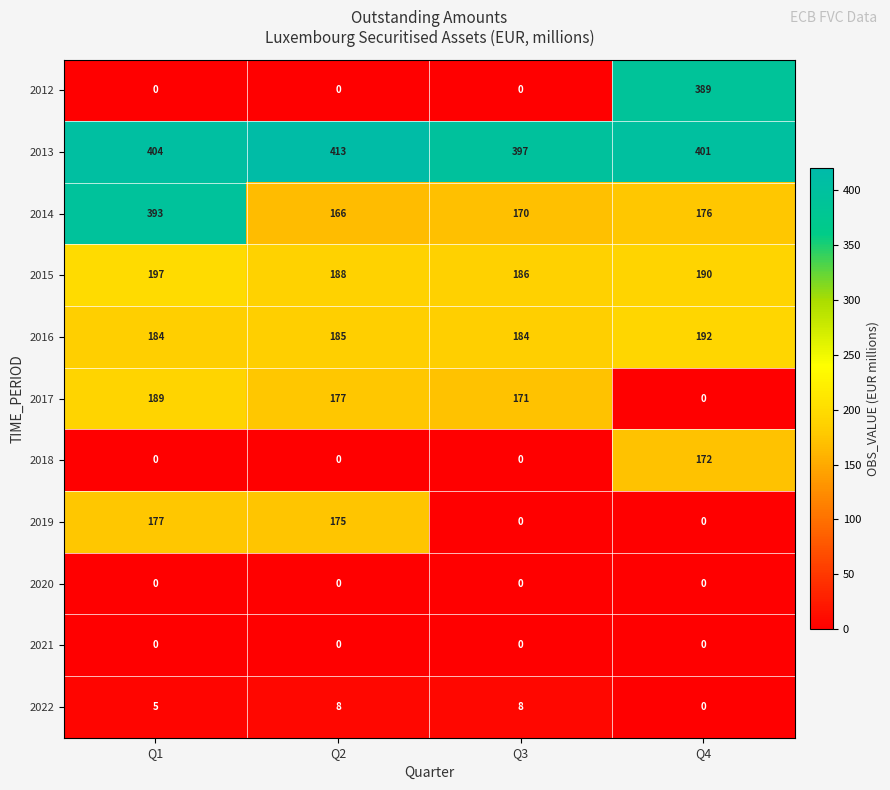

What value does the 2016 series have at Q4?

192